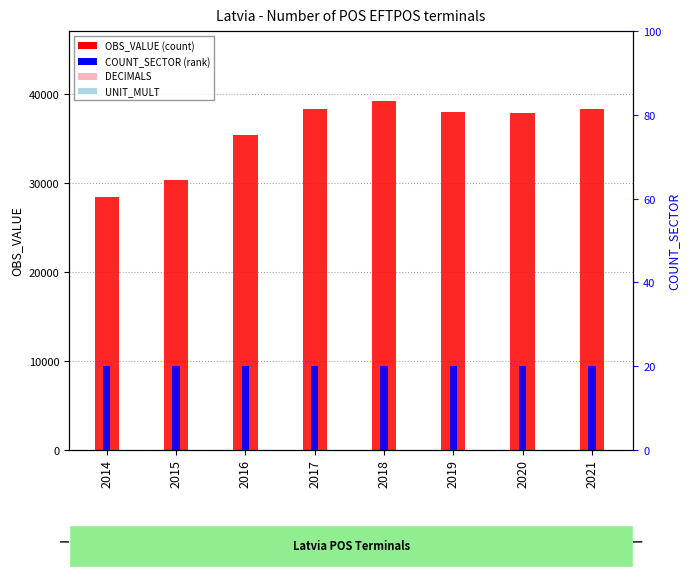

At which label is COUNT_SECTOR closest to 20?

2014